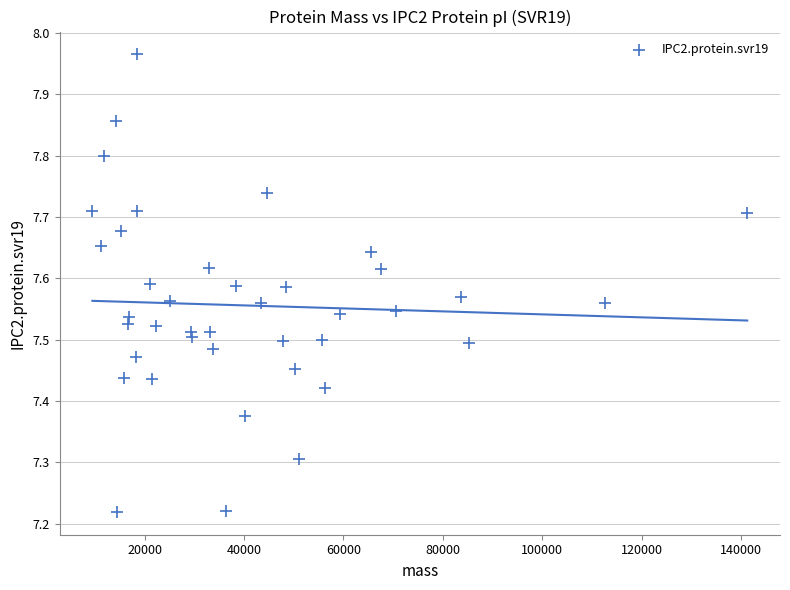

What is the range of X values (max minus min)?

131822.9